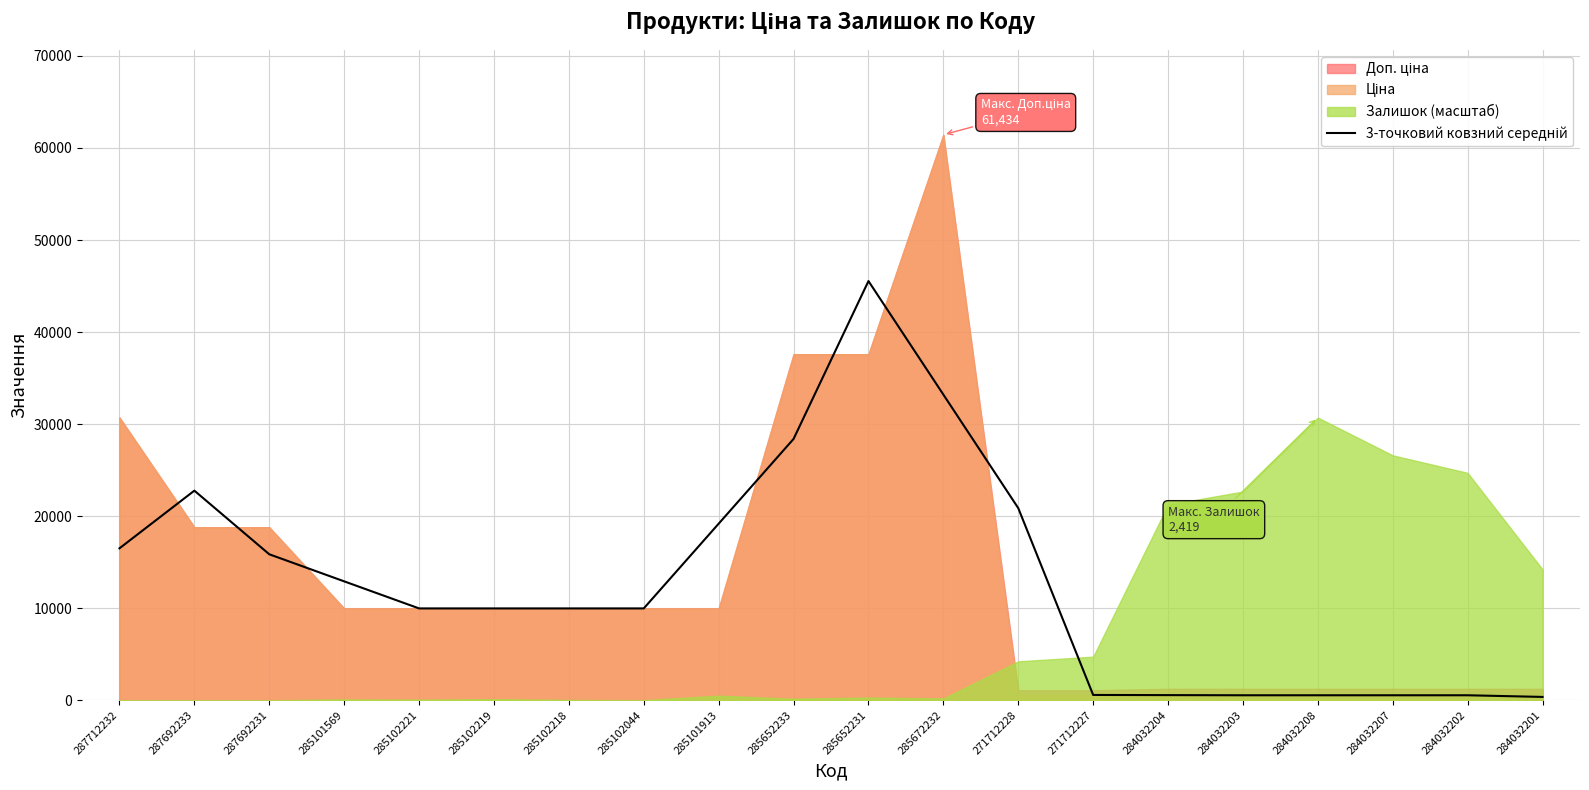

How many points are higher than both their immediate neighbors (excluding endpoints)?

2